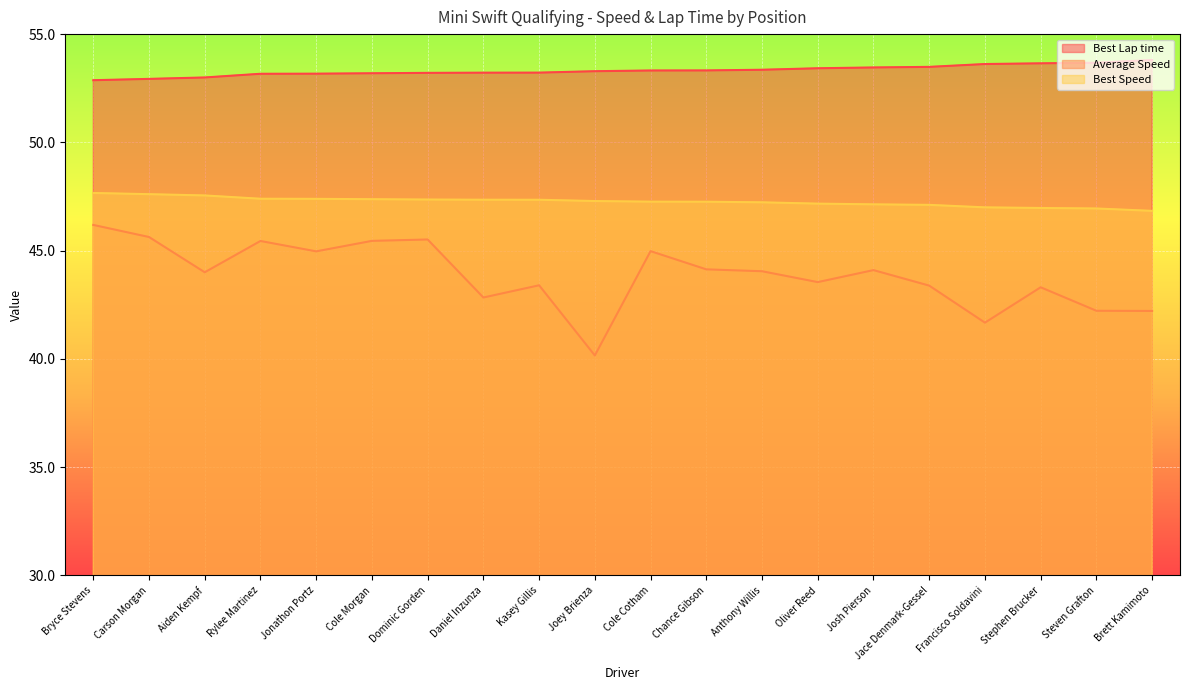

Reading right to left, what are all the values shown in this chart?

Best Lap time: 53.8	53.7	53.7	53.6	53.5	53.5	53.4	53.4	53.3	53.3	53.3	53.2	53.2	53.2	53.2	53.2	53.2	53.0	52.9	52.9
Average Speed: 42.2	42.2	43.3	41.7	43.4	44.1	43.5	44.0	44.1	45.0	40.2	43.4	42.8	45.5	45.5	45.0	45.4	44.0	45.6	46.2
Best Speed: 46.8	46.9	47.0	47.0	47.1	47.1	47.2	47.2	47.3	47.3	47.3	47.4	47.4	47.4	47.4	47.4	47.4	47.5	47.6	47.7